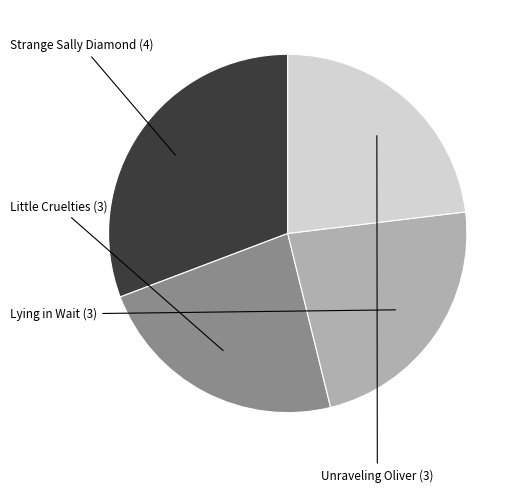

Is the sum of Strange Sally Diamond and Little Cruelties greater than half?

Yes